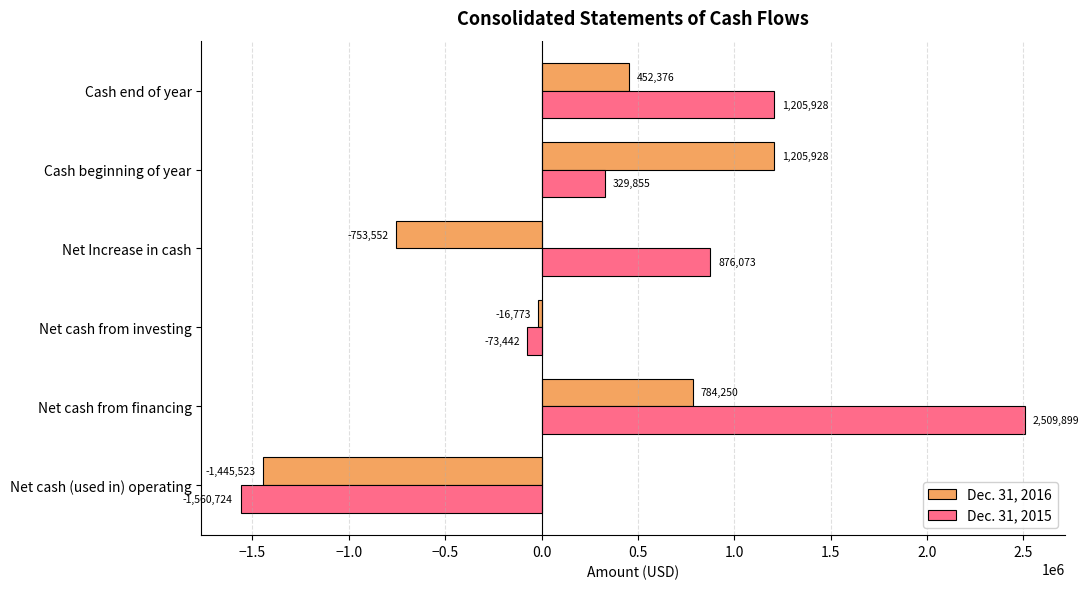

Which series changed the most between Net cash from investing and Cash beginning of year?

Dec. 31, 2016